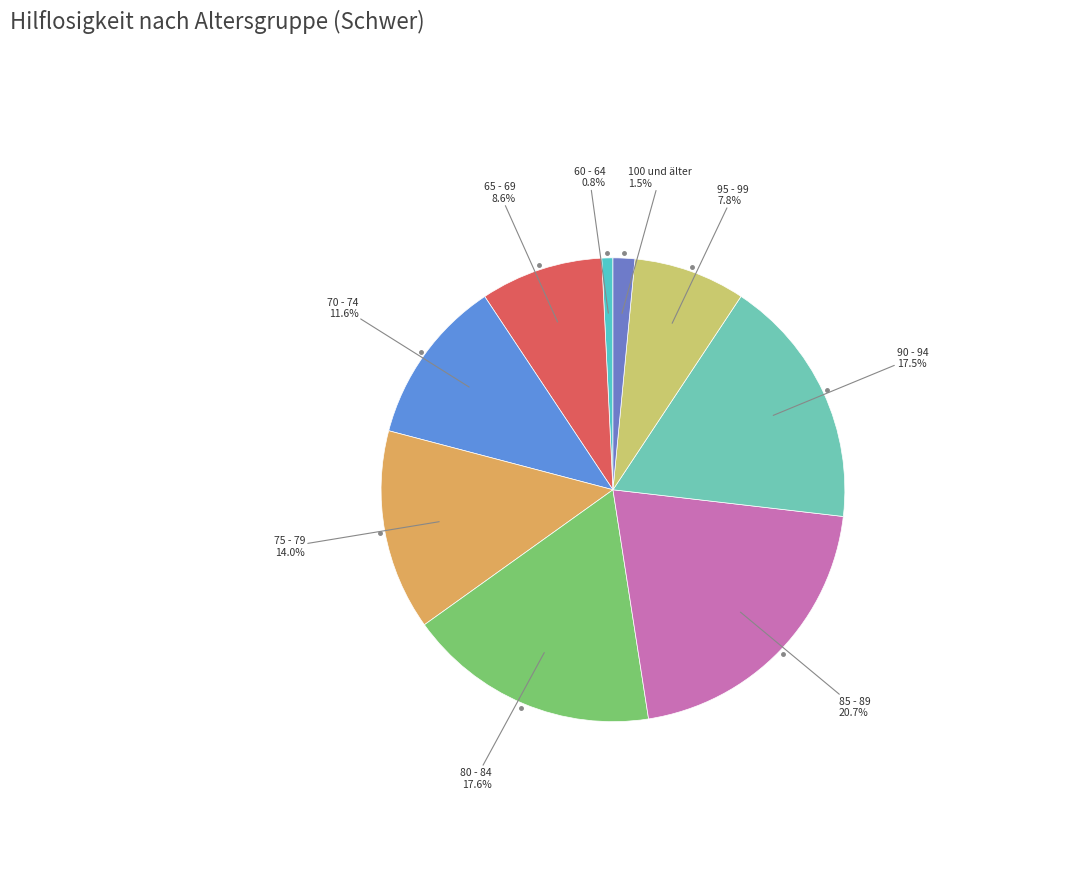

Which category has the biggest portion of the pie?

85 - 89